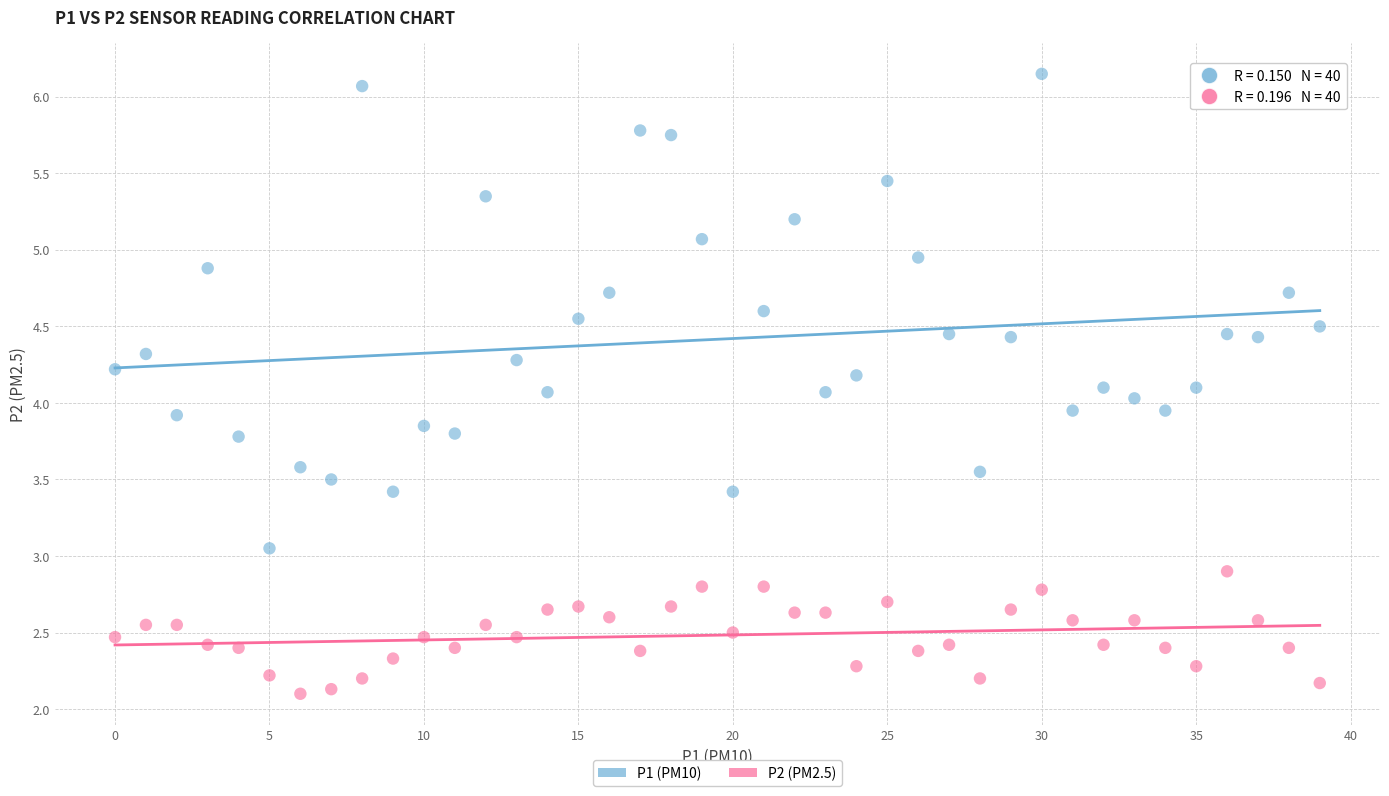

Which series has the largest Y range (max minus min)?

P1 (PM10)